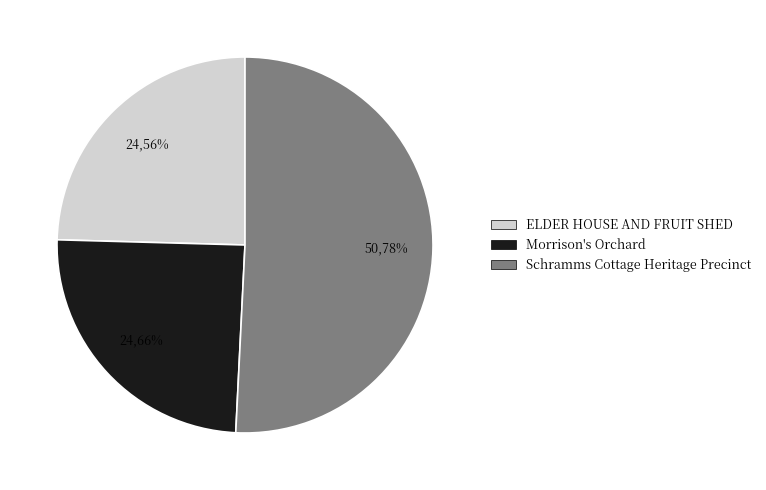

Rank the categories by value from lowest to highest.

ELDER HOUSE AND FRUIT SHED, Morrison's Orchard, Schramms Cottage Heritage Precinct